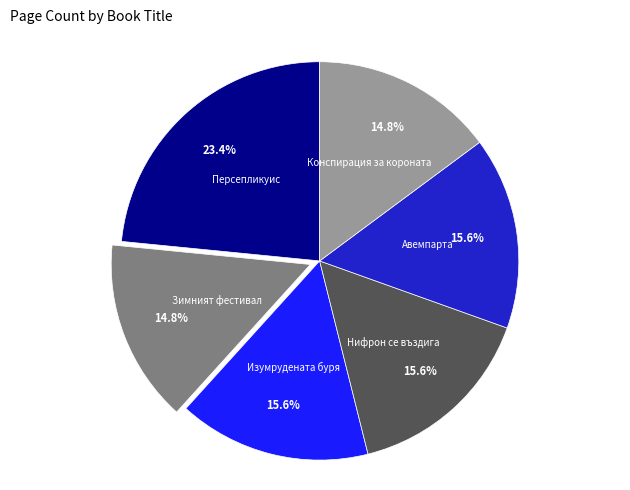

To the nearest percent, what is the difference between the largest and smallest slice percentages?

9%